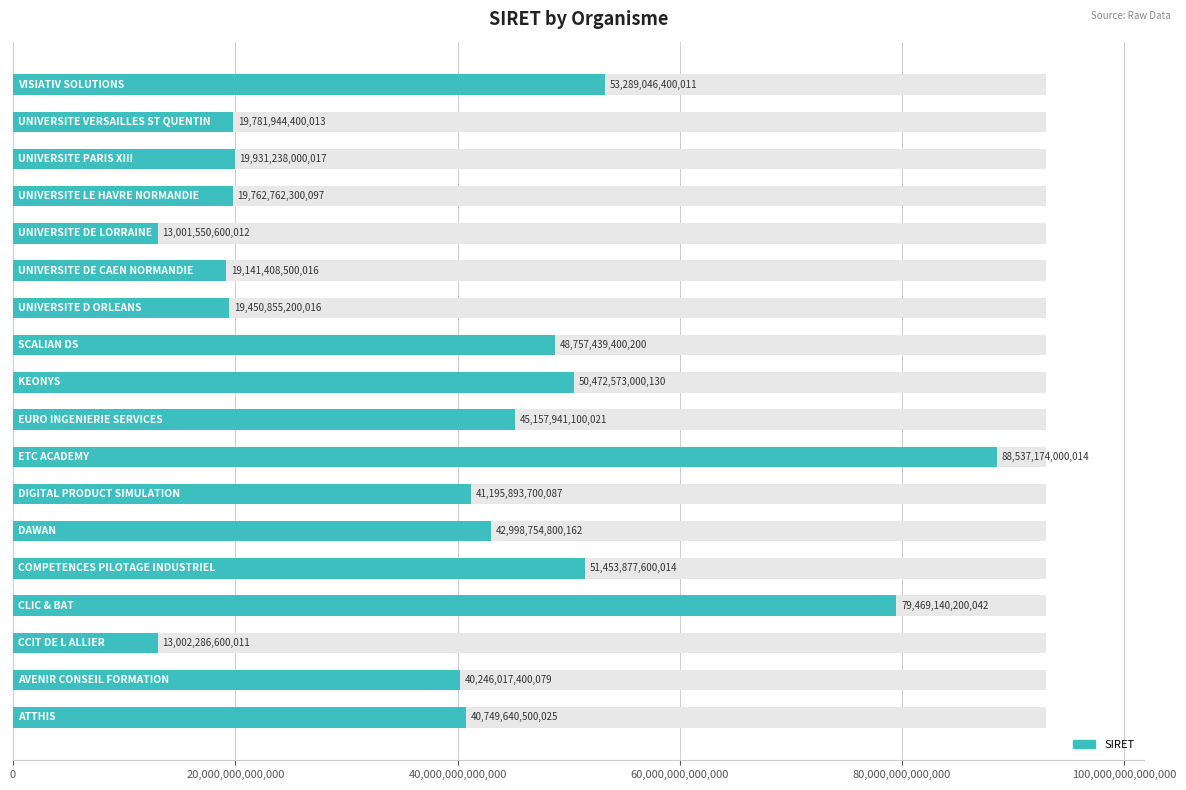

How many values are below 41195893700087?

9